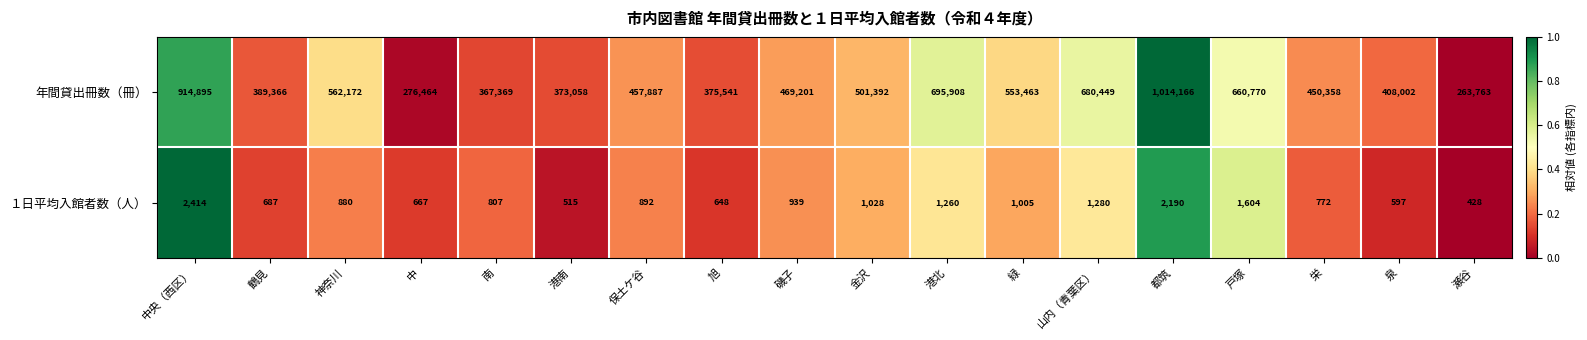

The １日平均入館者数（人） series shows 1002 at 鶴見. True or false?

False